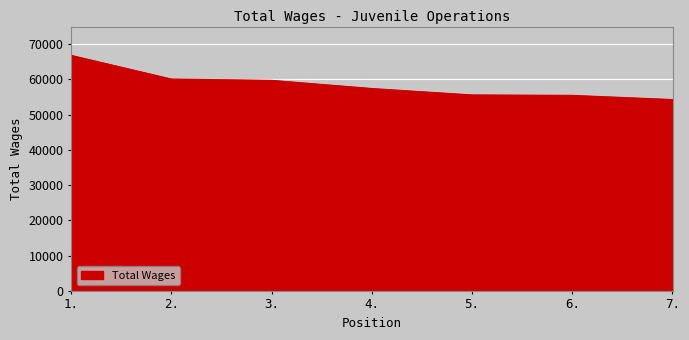

Is it true that the value at 3. is 59731?

True